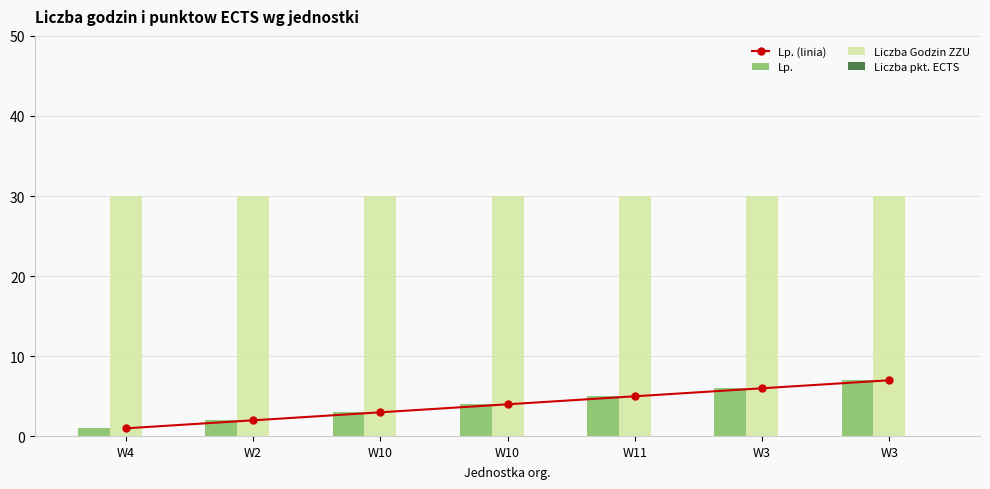

What are all the series names shown in the legend?

Lp. (linia), Lp., Liczba Godzin ZZU, Liczba pkt. ECTS